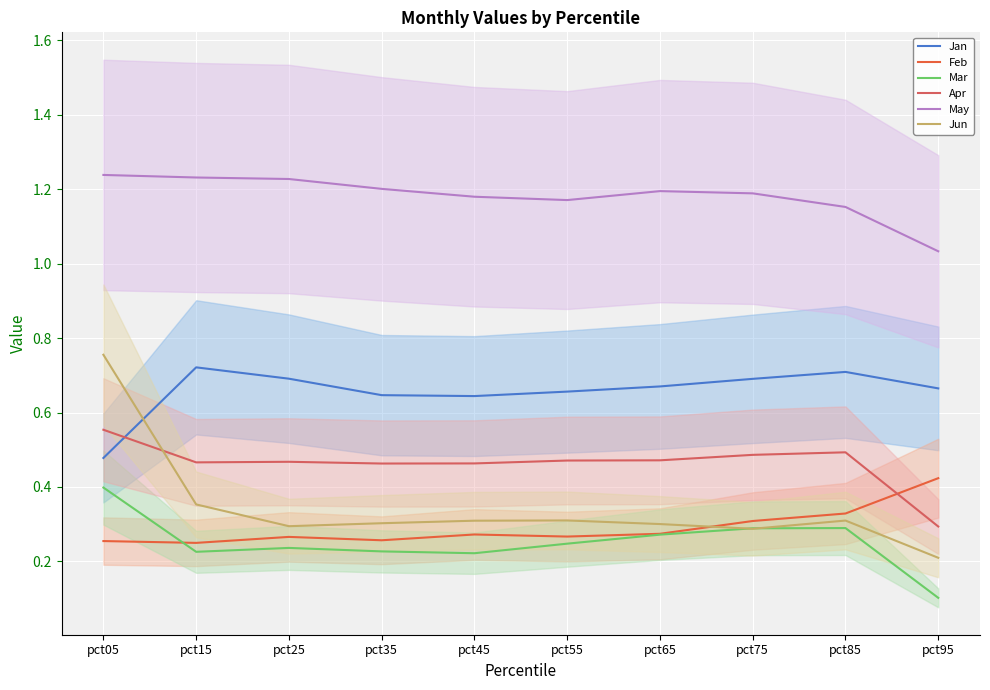

Reading left to right, transcribe all the data shown in this chart.

Jan: pct05=0.5	pct15=0.7	pct25=0.7	pct35=0.6	pct45=0.6	pct55=0.7	pct65=0.7	pct75=0.7	pct85=0.7	pct95=0.7
Feb: pct05=0.3	pct15=0.2	pct25=0.3	pct35=0.3	pct45=0.3	pct55=0.3	pct65=0.3	pct75=0.3	pct85=0.3	pct95=0.4
Mar: pct05=0.4	pct15=0.2	pct25=0.2	pct35=0.2	pct45=0.2	pct55=0.2	pct65=0.3	pct75=0.3	pct85=0.3	pct95=0.1
Apr: pct05=0.6	pct15=0.5	pct25=0.5	pct35=0.5	pct45=0.5	pct55=0.5	pct65=0.5	pct75=0.5	pct85=0.5	pct95=0.3
May: pct05=1.2	pct15=1.2	pct25=1.2	pct35=1.2	pct45=1.2	pct55=1.2	pct65=1.2	pct75=1.2	pct85=1.2	pct95=1.0
Jun: pct05=0.8	pct15=0.4	pct25=0.3	pct35=0.3	pct45=0.3	pct55=0.3	pct65=0.3	pct75=0.3	pct85=0.3	pct95=0.2